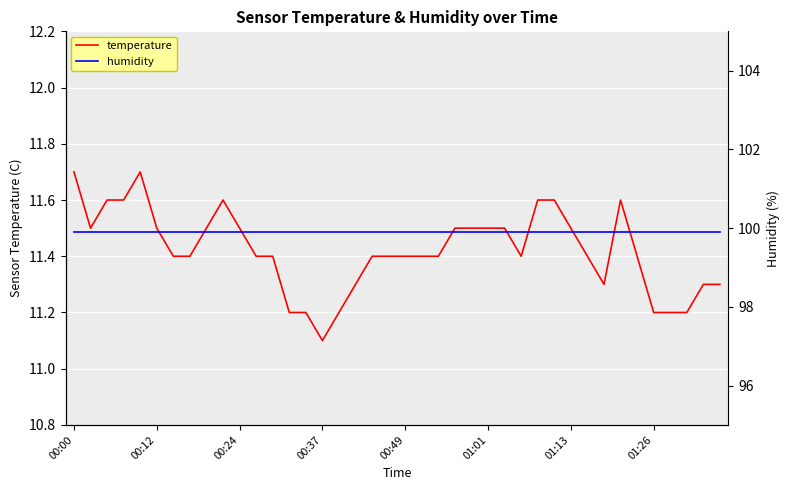

What is the maximum value for temperature?

11.7